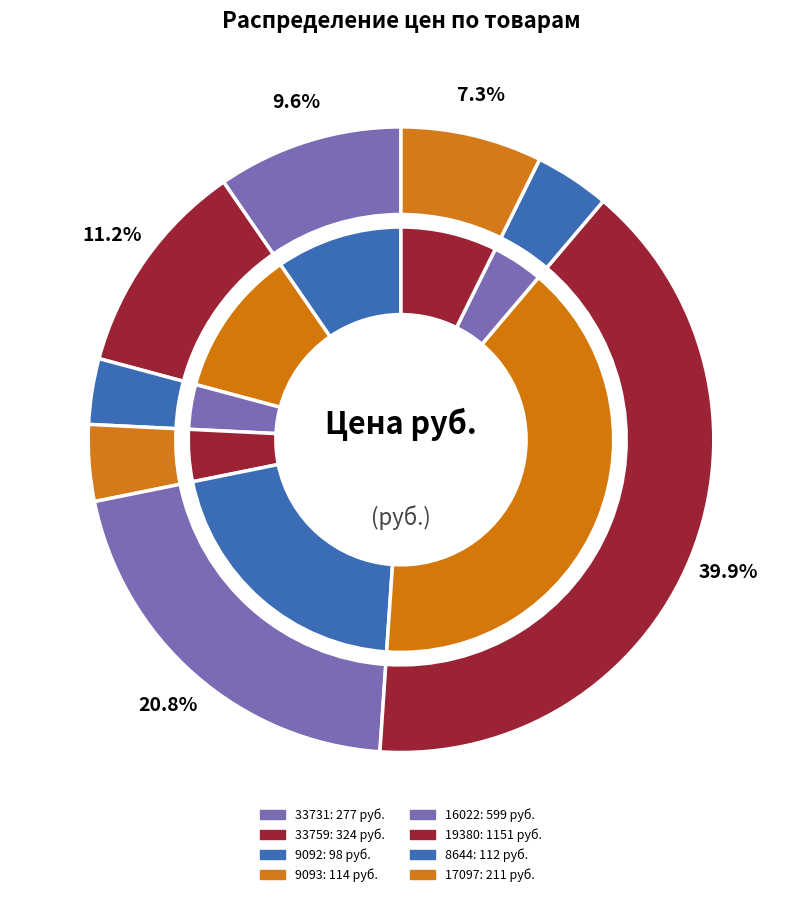

To the nearest percent, what is the difference between the largest and smallest slice percentages?

36%